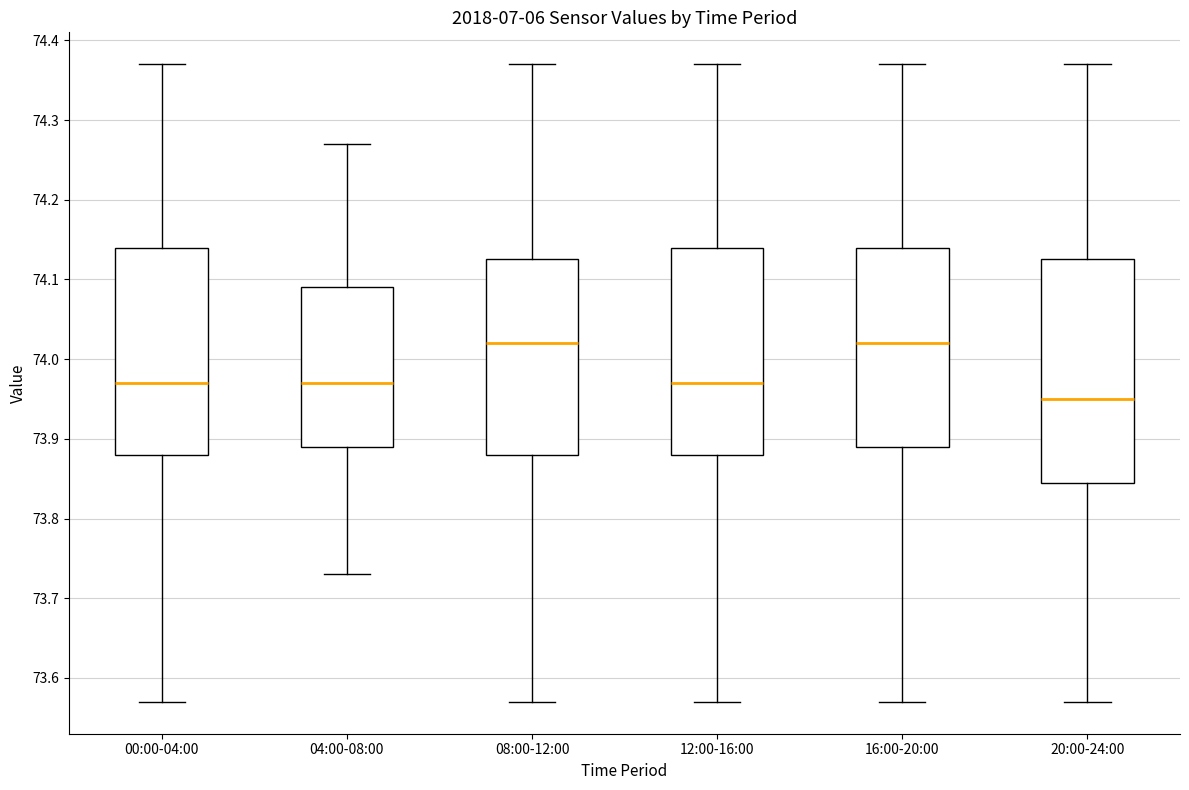

Reading left to right, read every box against the y-axis: the position of its median line, the range the box covers, and the ends of its whiskers. The values are not printed on the chart, so give them approximately, as read against the axis.

00:00-04:00: median 73.97, box 73.88 to 74.14, whiskers 73.57 to 74.37
04:00-08:00: median 73.97, box 73.89 to 74.09, whiskers 73.73 to 74.27
08:00-12:00: median 74.02, box 73.88 to 74.13, whiskers 73.57 to 74.37
12:00-16:00: median 73.97, box 73.88 to 74.14, whiskers 73.57 to 74.37
16:00-20:00: median 74.02, box 73.89 to 74.14, whiskers 73.57 to 74.37
20:00-24:00: median 73.95, box 73.85 to 74.13, whiskers 73.57 to 74.37